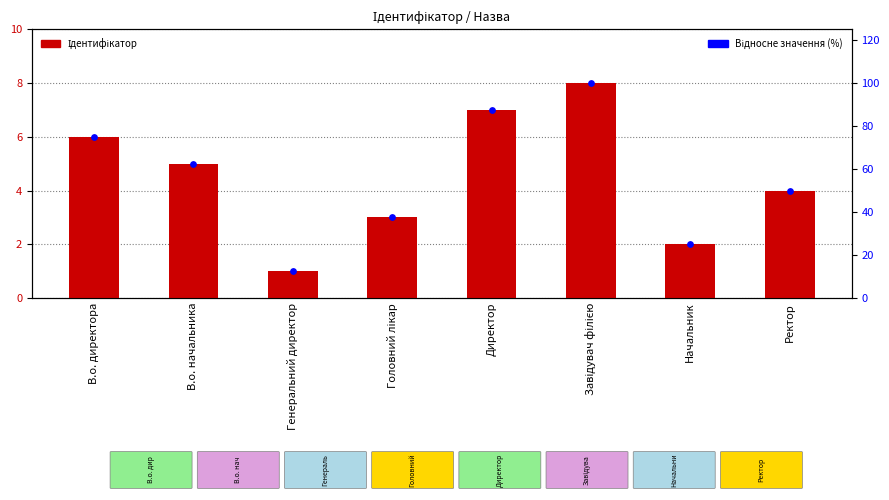

What are all the series names shown in the legend?

Ідентифікатор, Відносне значення (%)